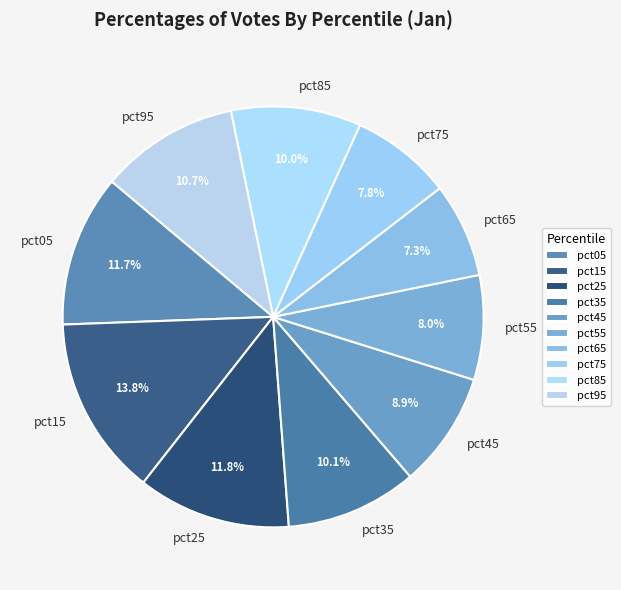

Which has a higher value, pct75 or pct35?

pct35